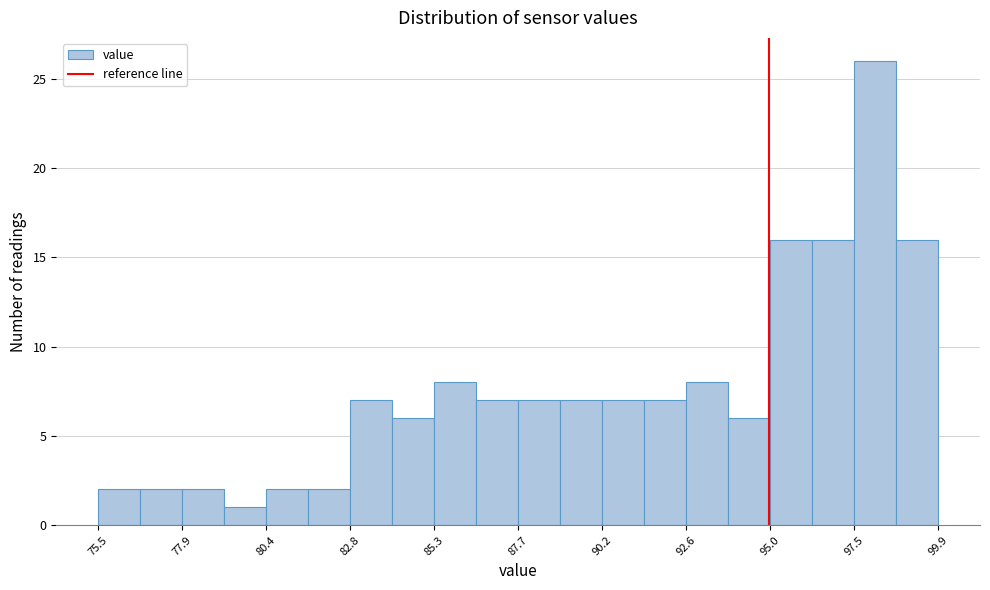

Read against the x-axis, roughly where is the centre of the tallest bar?

98.0